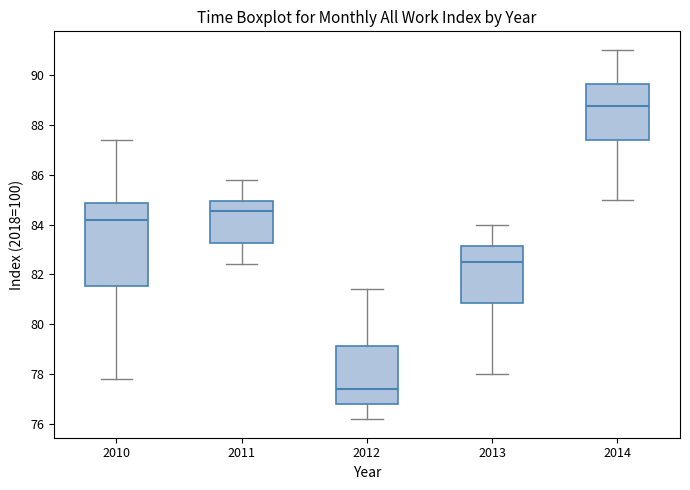

Reading left to right, read every box against the y-axis: the position of its median line, the range the box covers, and the ends of its whiskers. The values are not printed on the chart, so give them approximately, as read against the axis.

2010: median 84.2, box 81.6 to 84.8, whiskers 77.8 to 87.4
2011: median 84.6, box 83.2 to 85.0, whiskers 82.4 to 85.8
2012: median 77.4, box 76.8 to 79.2, whiskers 76.2 to 81.4
2013: median 82.6, box 80.8 to 83.2, whiskers 78.0 to 84.0
2014: median 88.8, box 87.4 to 89.6, whiskers 85.0 to 91.0